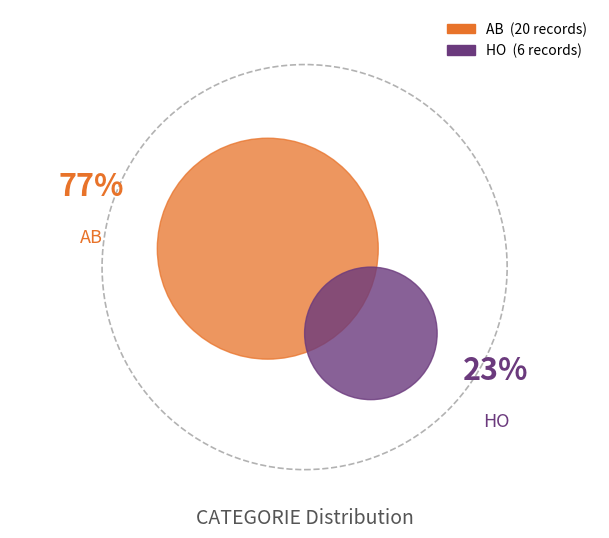

How many segments does this pie chart have?

2